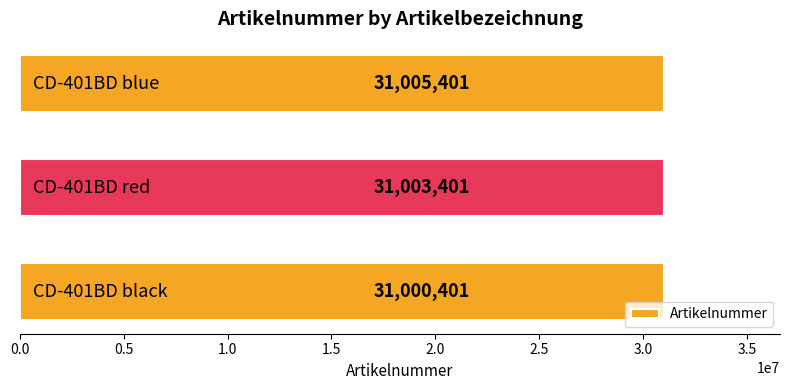

What is the sum of all values?

93009203